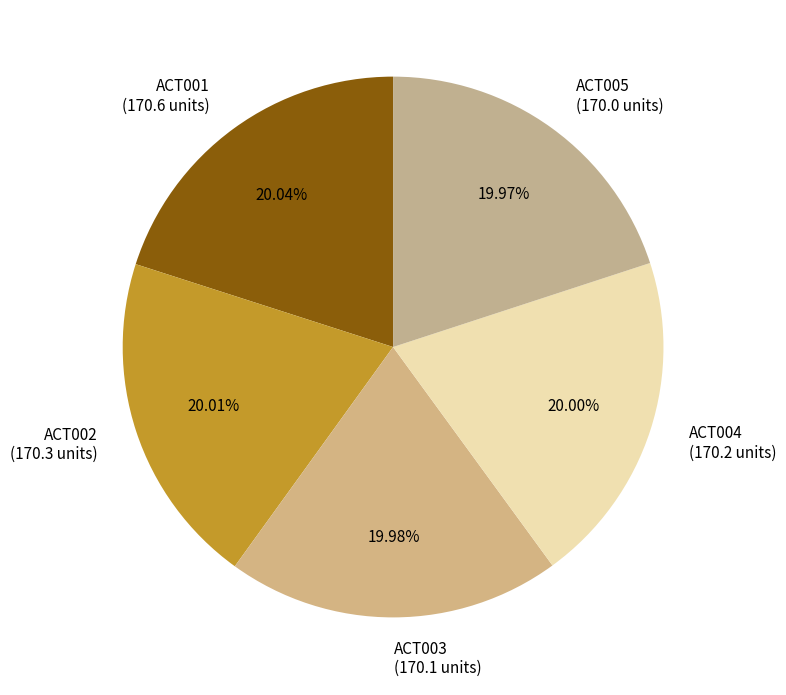

Approximately how many times larger is the value at ACT001 (170.6 units) compared to ACT005 (170.0 units)?

1.0